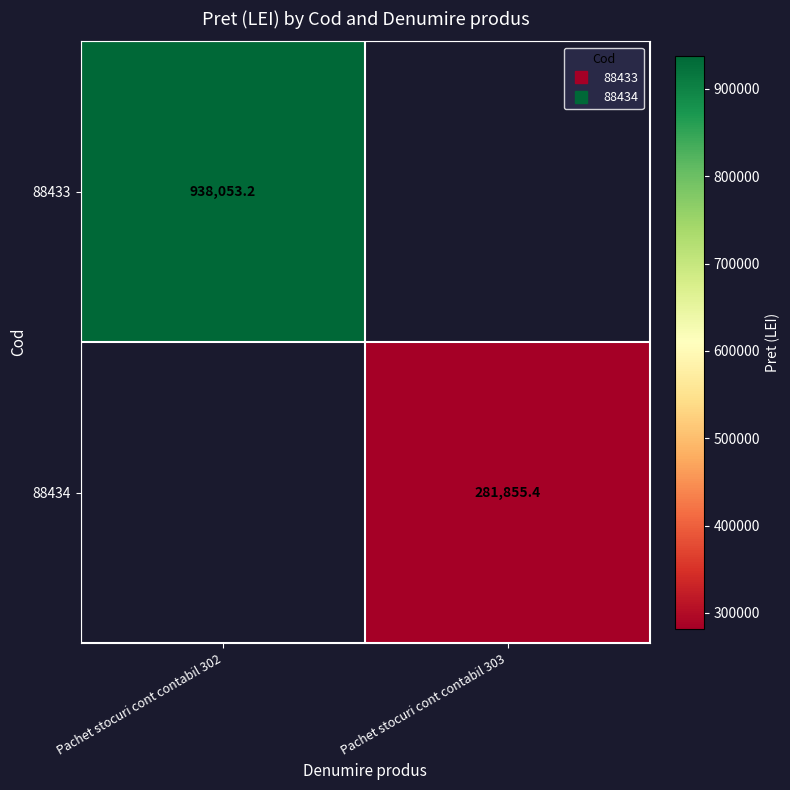

What is the greatest value displayed?

938053.2